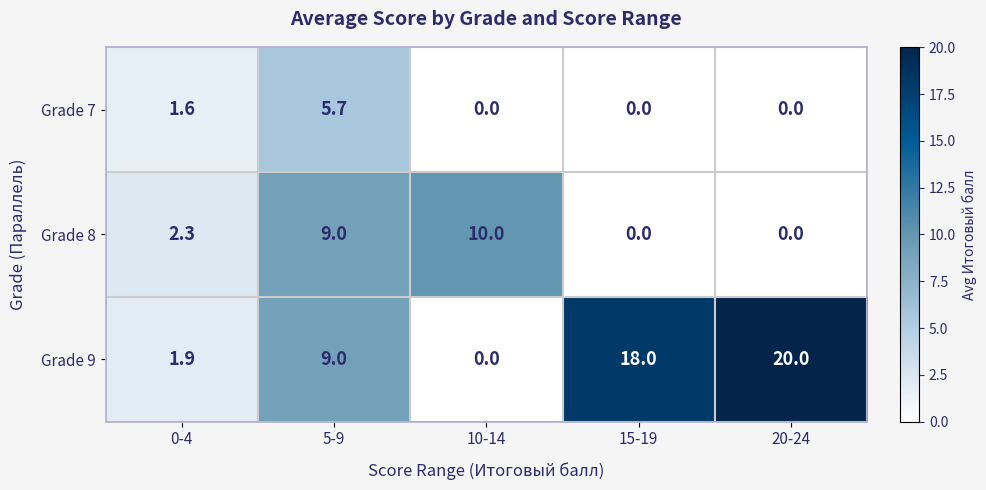

Is it true that Grade 9 equals -9.7 at 10-14?

False